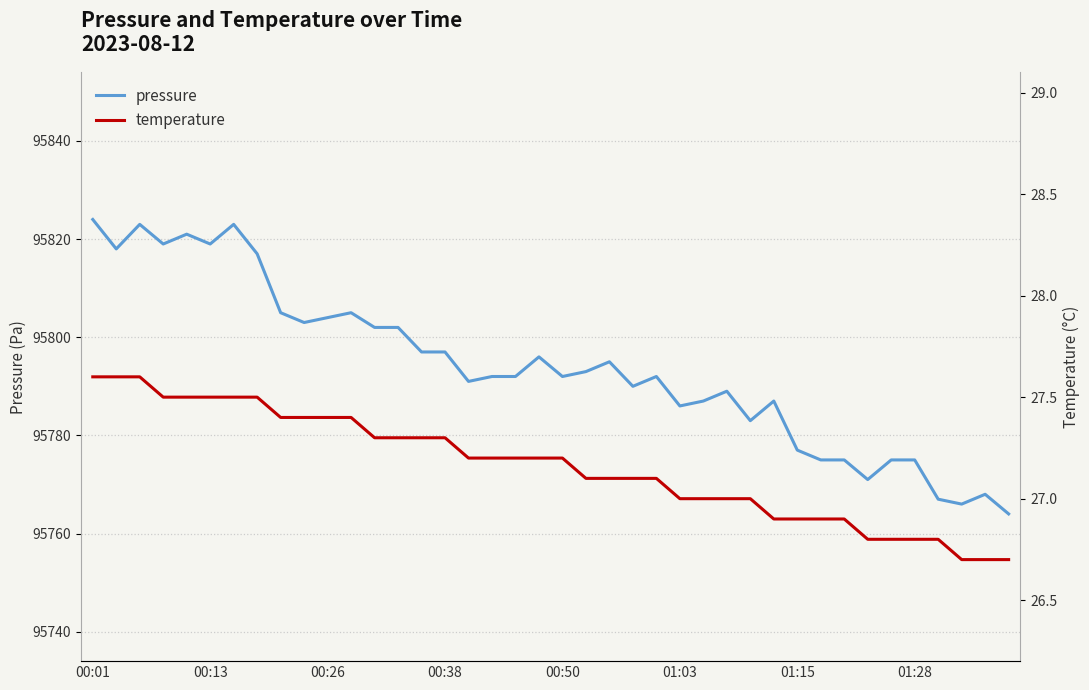

Is the value of temperature at 01:03 greater than the value of pressure at 38?

No